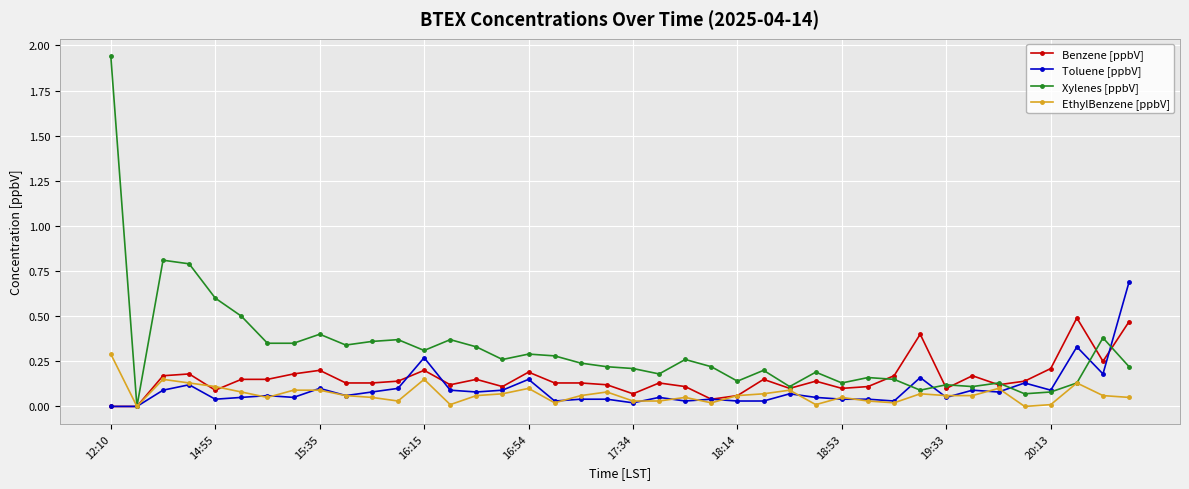

Which series has the largest total across all categories?

Xylenes [ppbV]